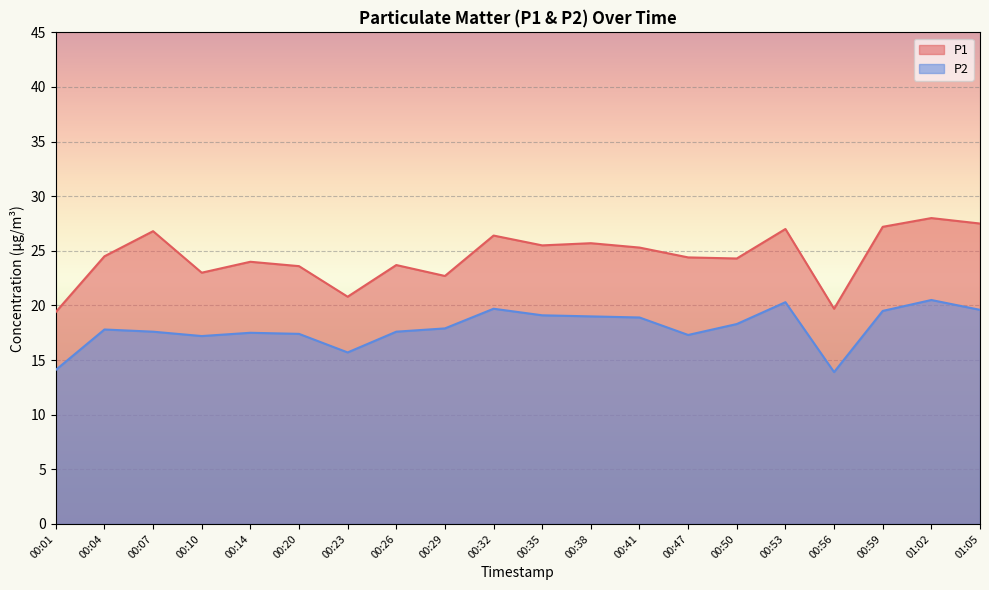

What is the maximum value shown in the chart?

28.0